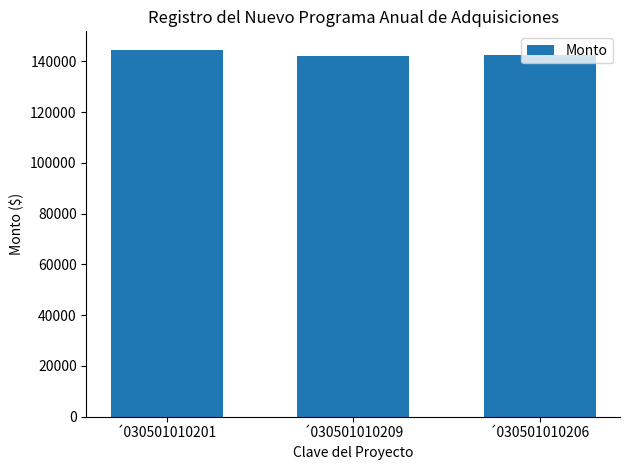

What is the change in value from ´030501010209 to ´030501010206?

+275.1